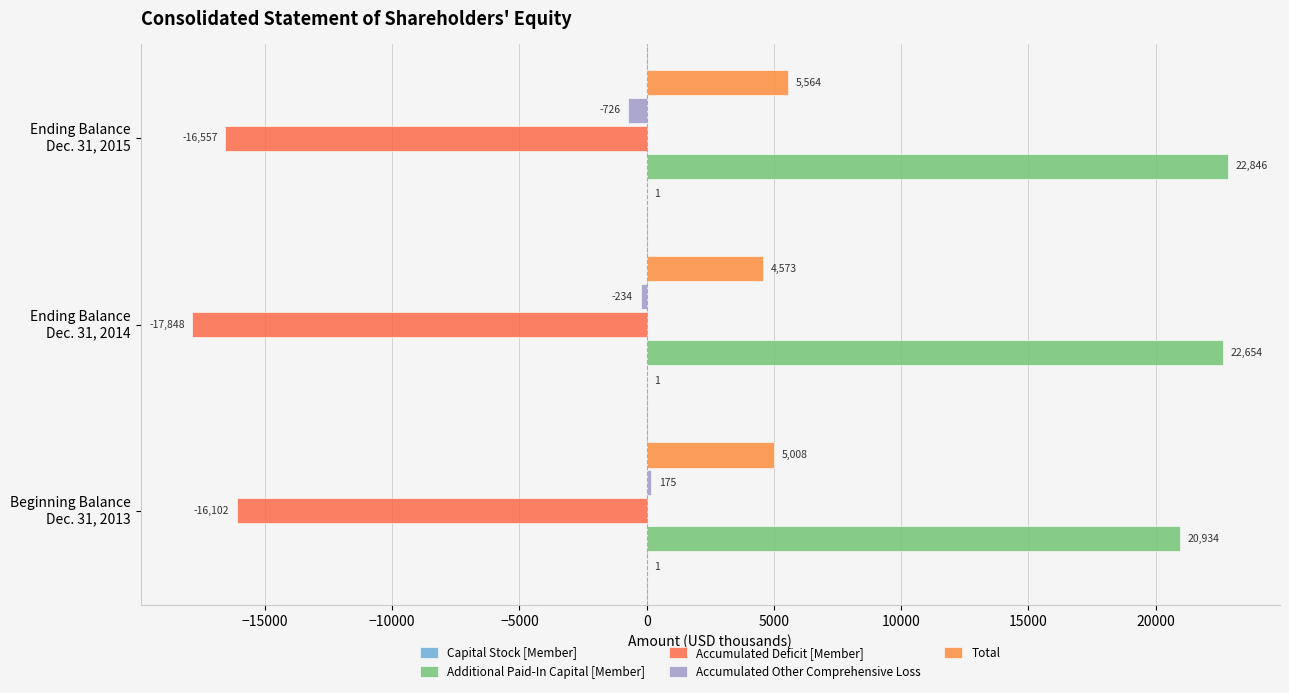

Reading left to right, what are all the values shown in this chart?

Capital Stock [Member]: 0.1	0.1	0.1
Additional Paid-In Capital [Member]: 20934.0	22654.0	22846.0
Accumulated Deficit [Member]: -16102.0	-17848.0	-16557.0
Accumulated Other Comprehensive Loss: 175.0	-234.0	-726.0
Total: 5008.0	4573.0	5564.0